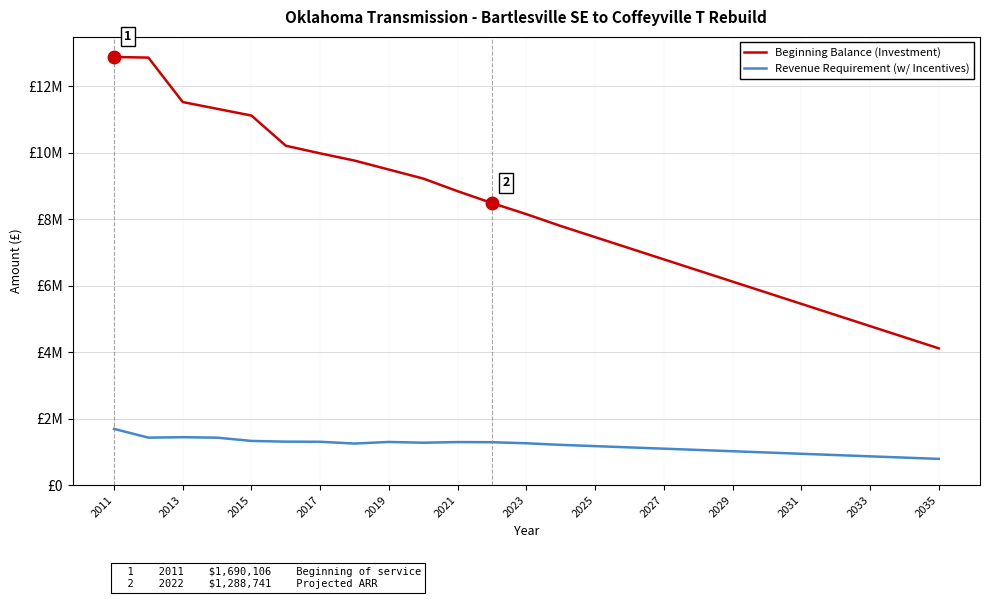

At which category is the sum across all series the highest?

2011